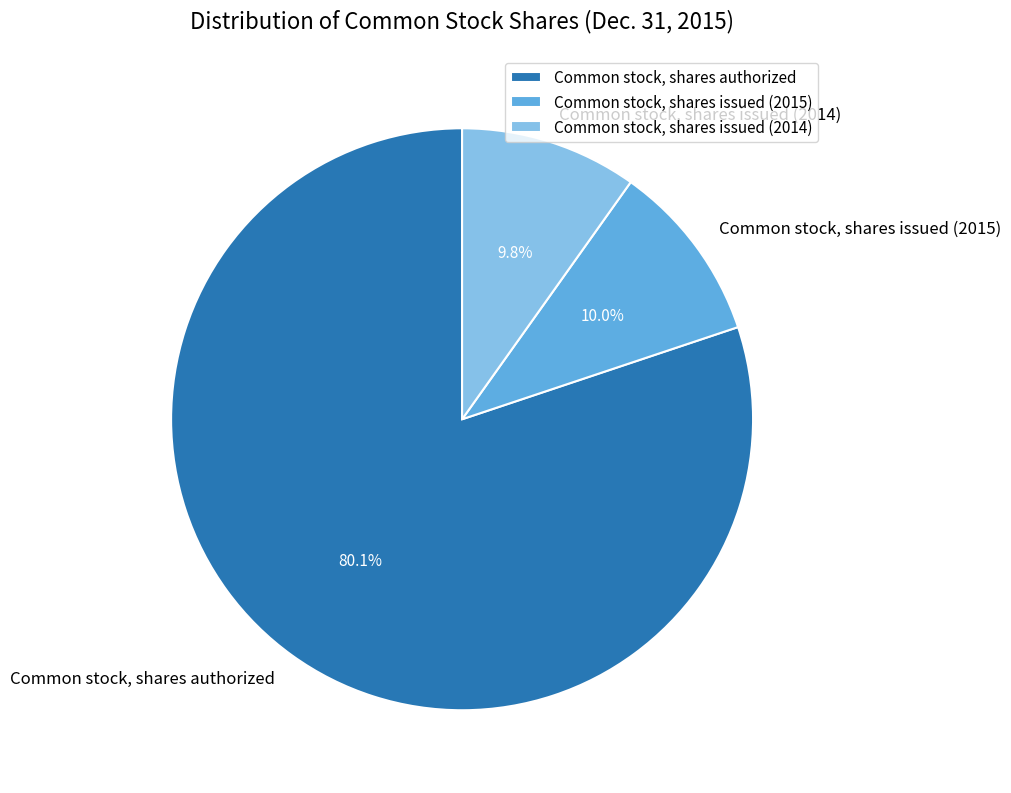

Count the number of slices in the pie.

3